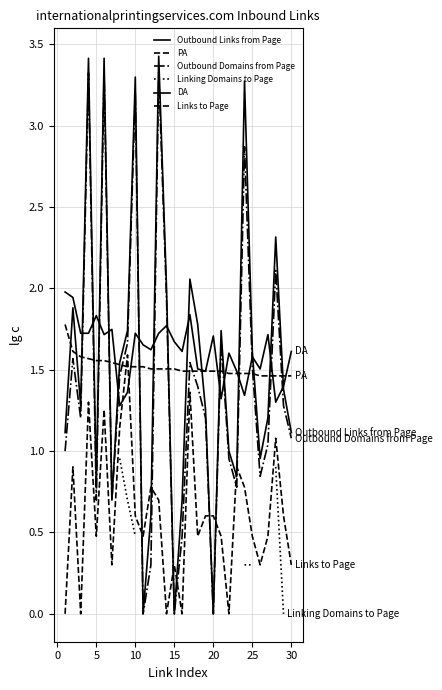

Read the PA value at 25.

1.5